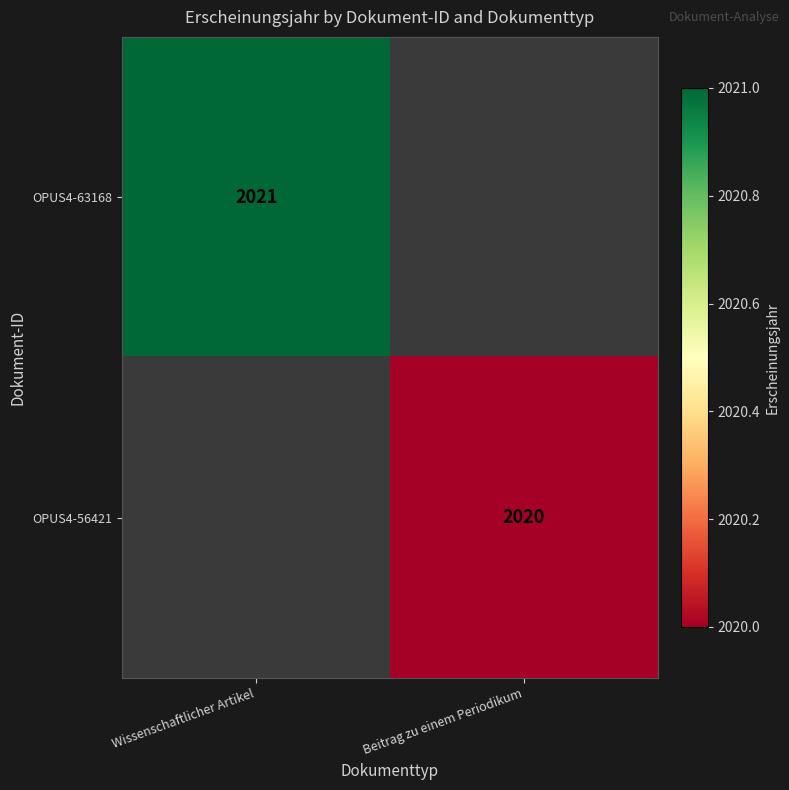

Count the number of categories in the chart.

2